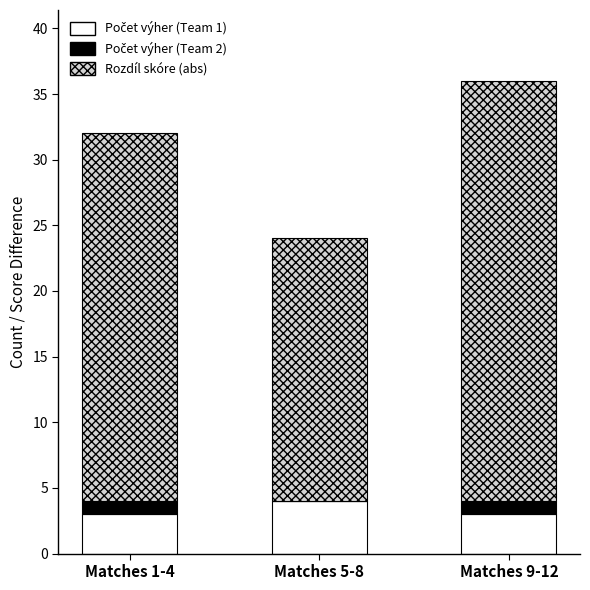

At which category is the sum across all series the highest?

Matches 9-12